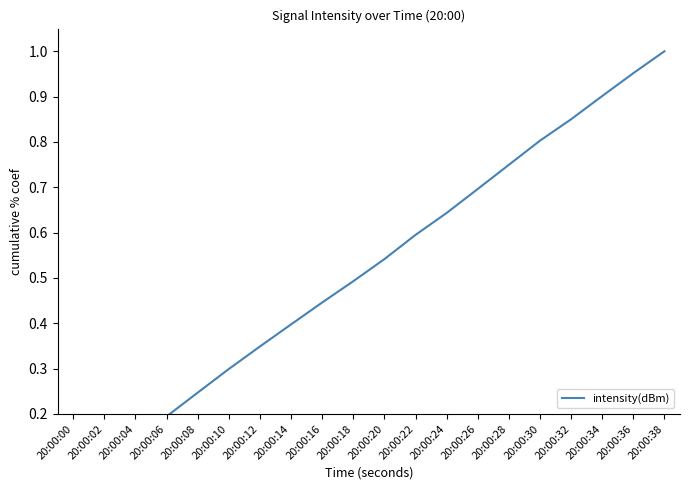

How many data points does each series have?

20